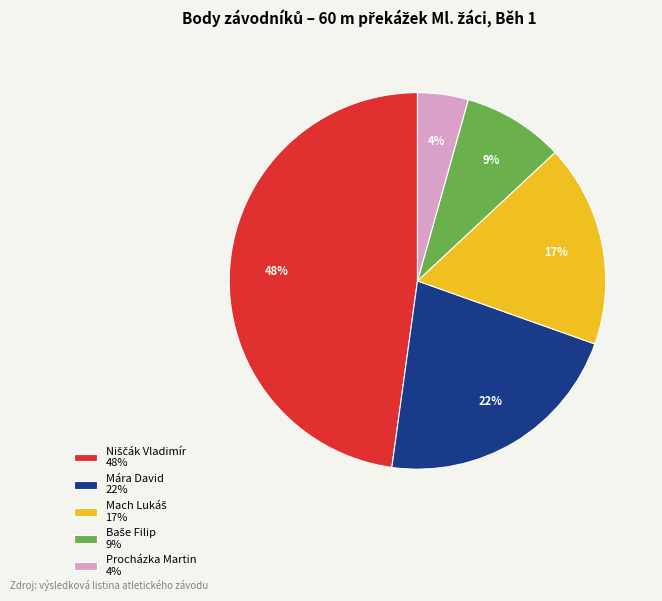

To the nearest percent, what is the average slice percentage?

20%